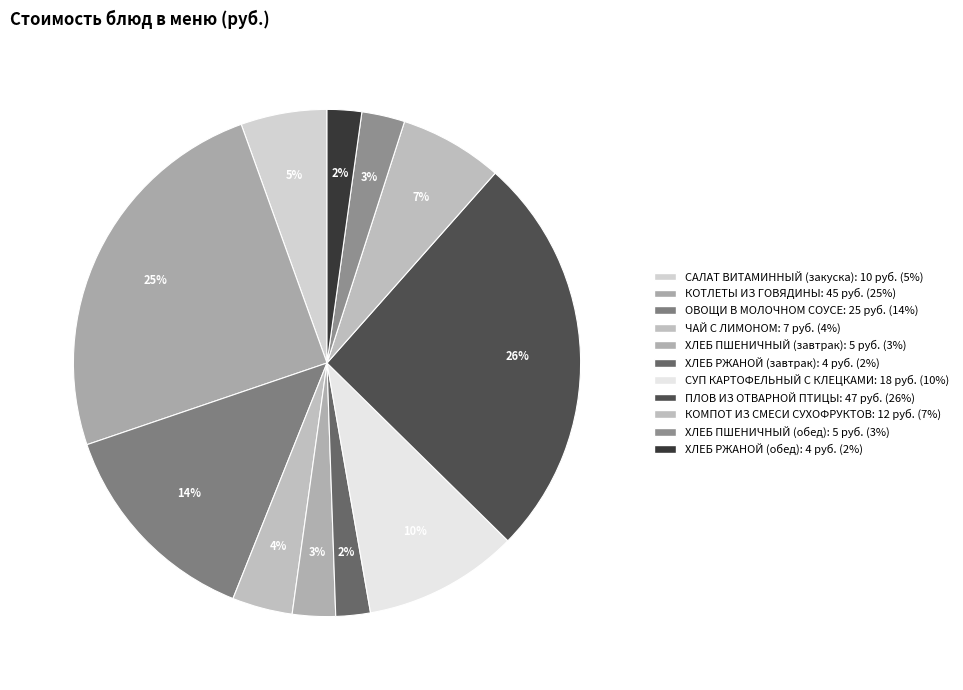

Which slice is the smallest?

ХЛЕБ РЖАНОЙ (завтрак)